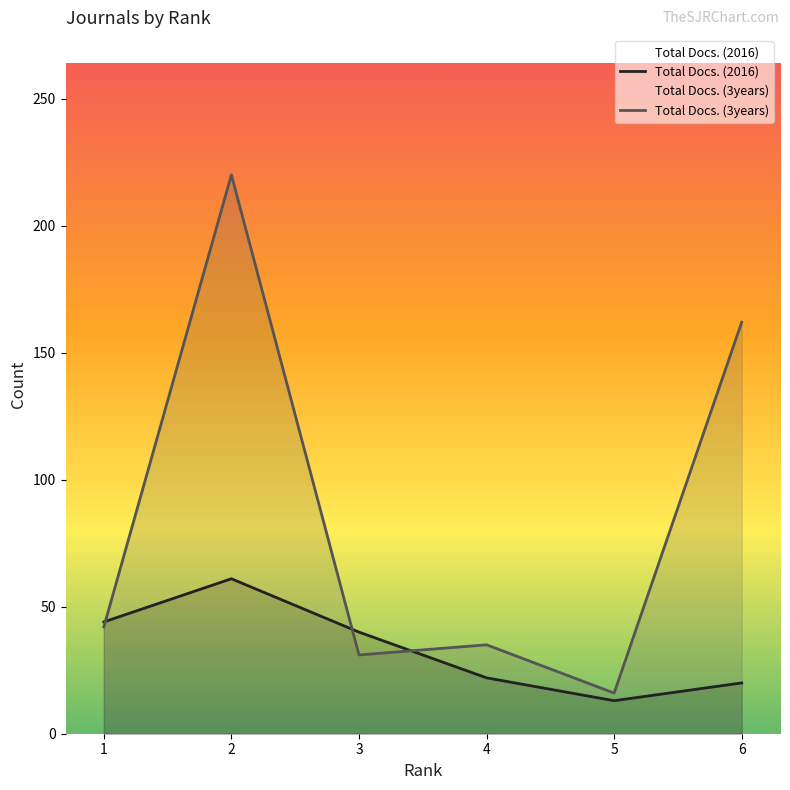

Reading right to left, transcribe all the data shown in this chart.

Total Docs. (2016): 1=44	2=61	3=40	4=22	5=13	6=20
Total Docs. (3years): 1=42	2=220	3=31	4=35	5=16	6=162